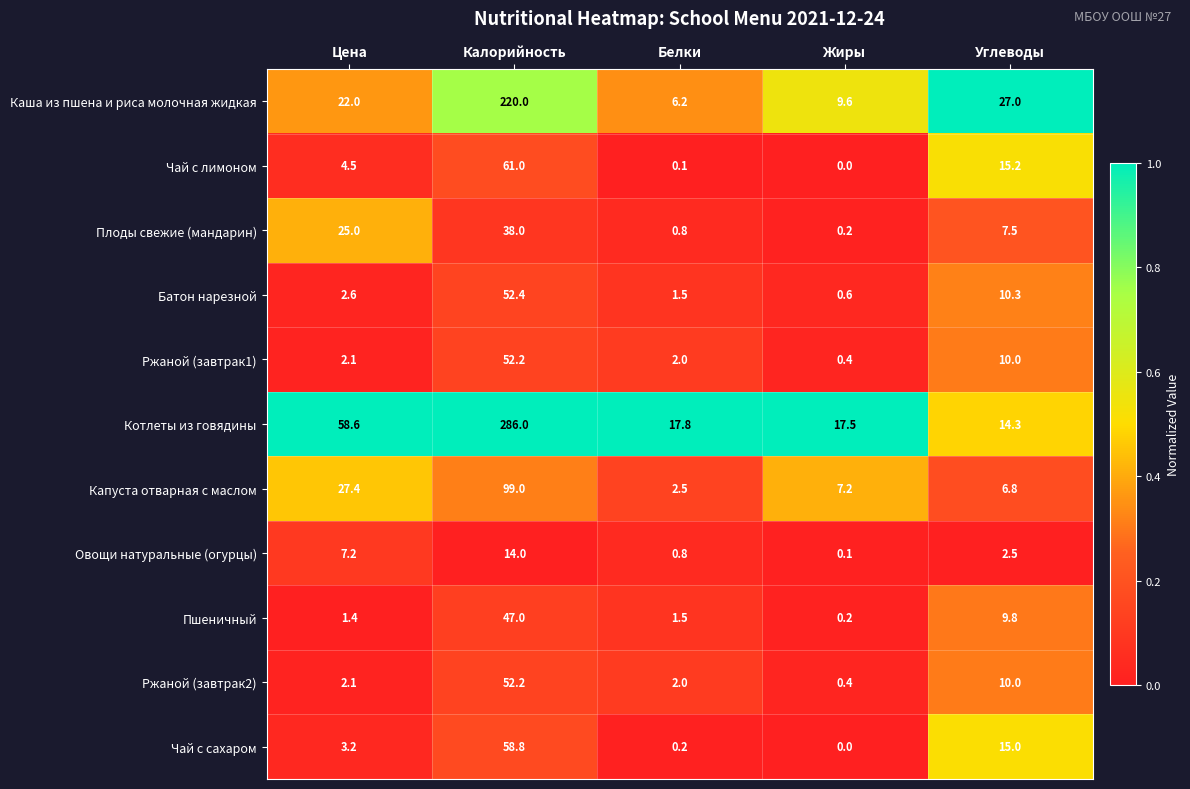

How many values in the Капуста отварная с маслом series are below 7?

2